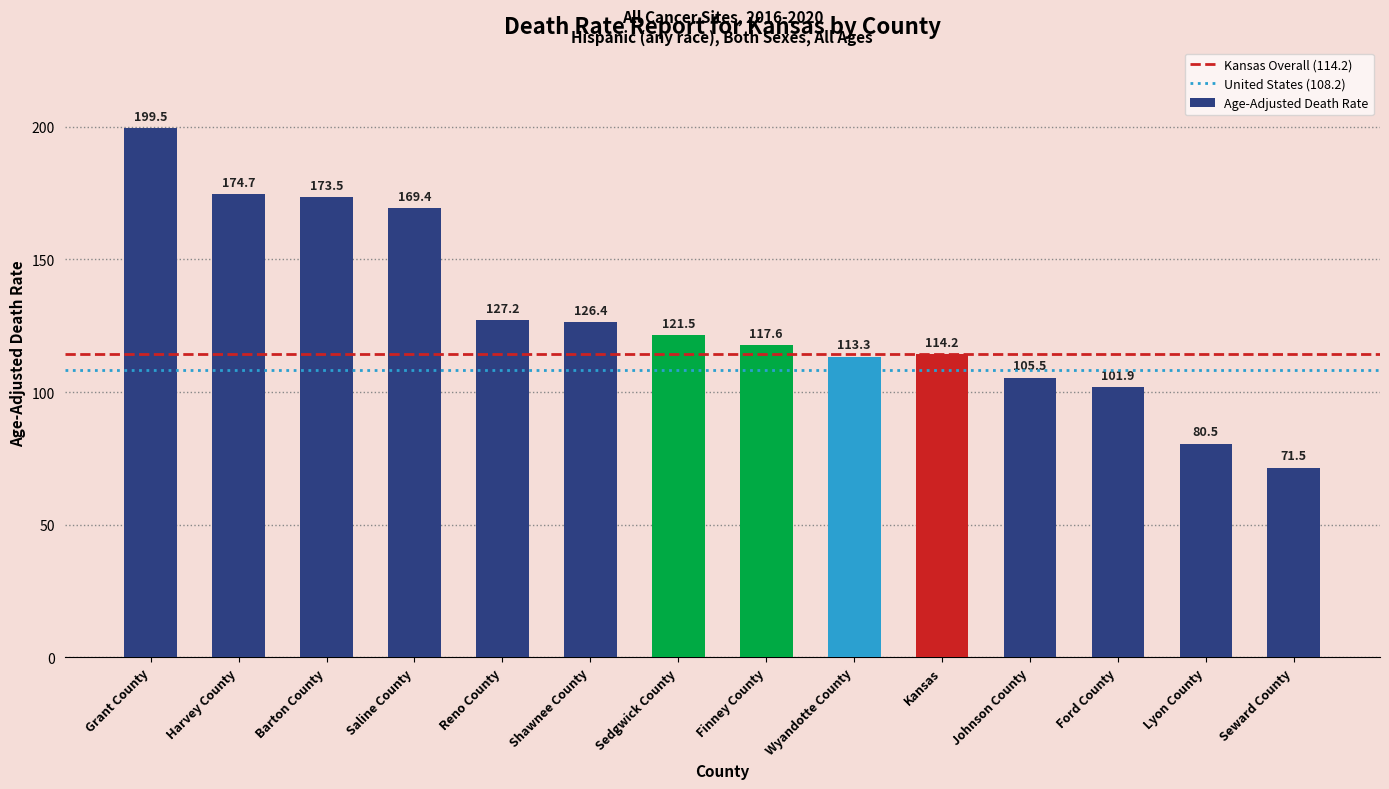

What is the smallest value displayed?

71.5